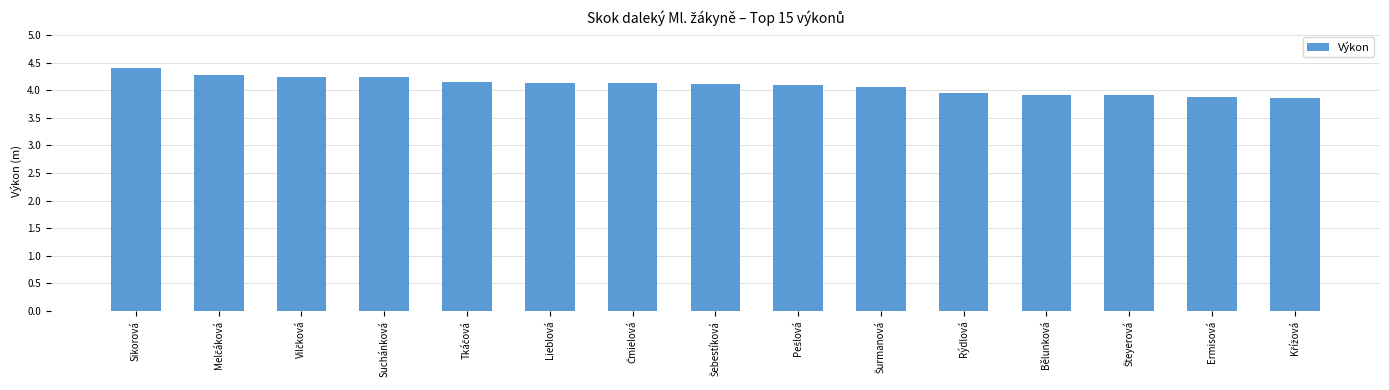

True or false: the data shows 5.9 at Ermisová.

False